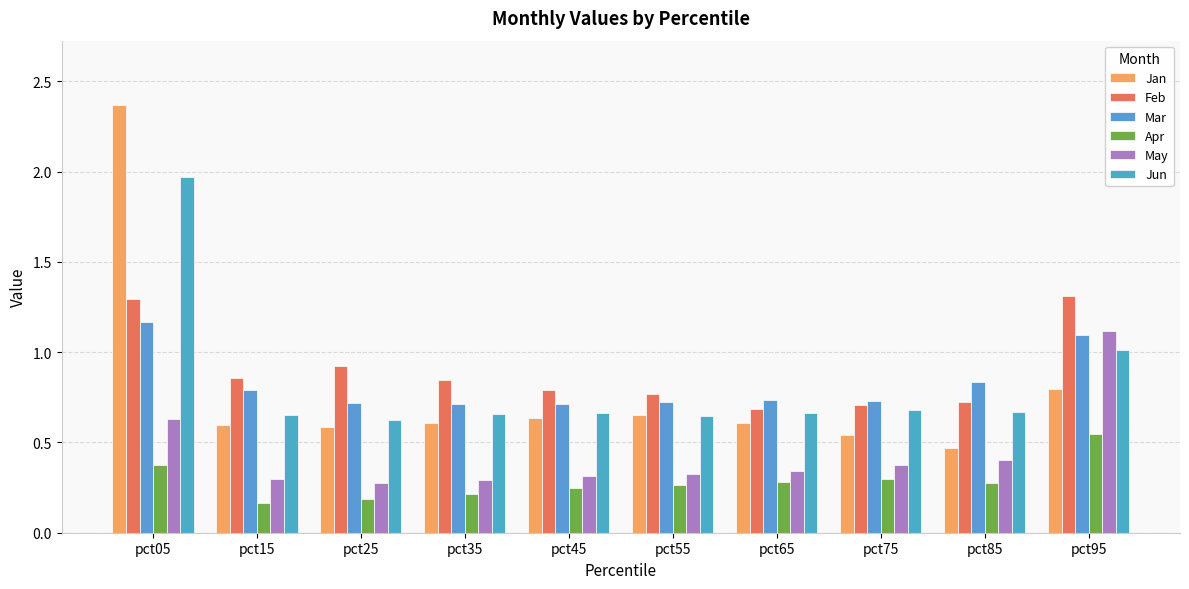

What value does the Jan series have at pct45?

0.6